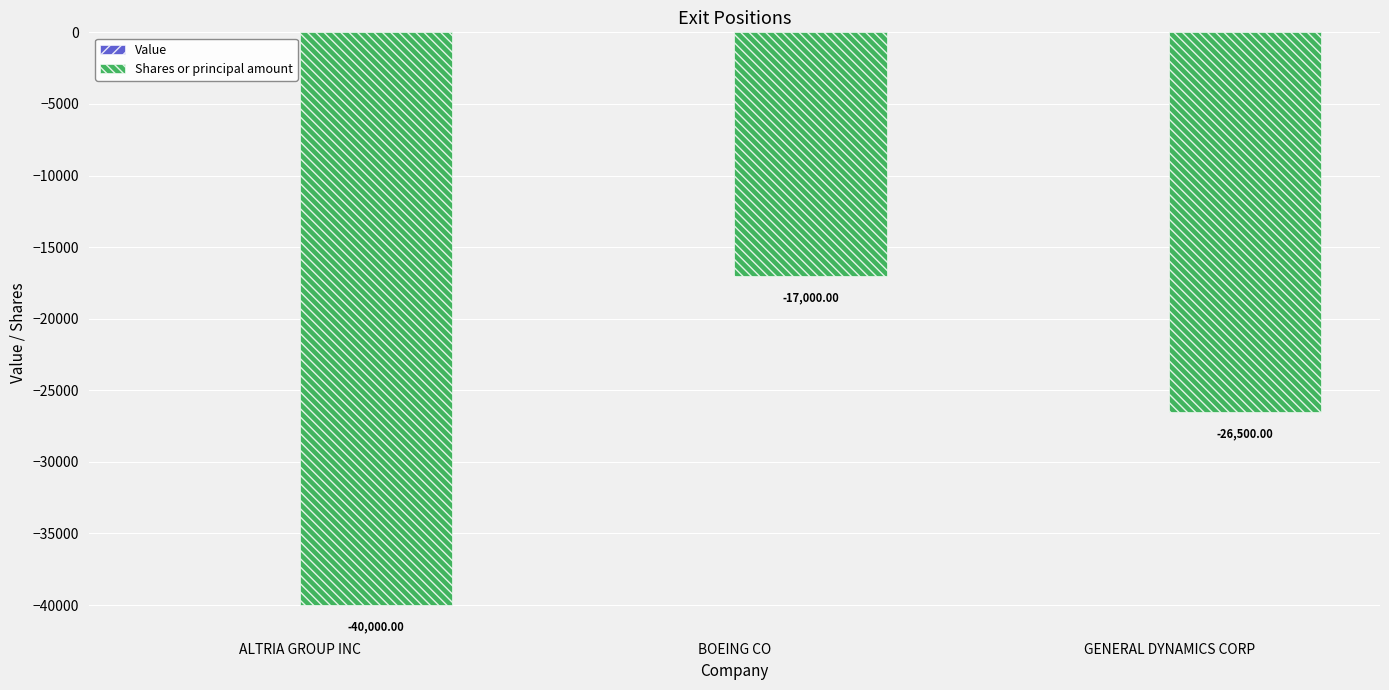

How many values exceed -26500?

1